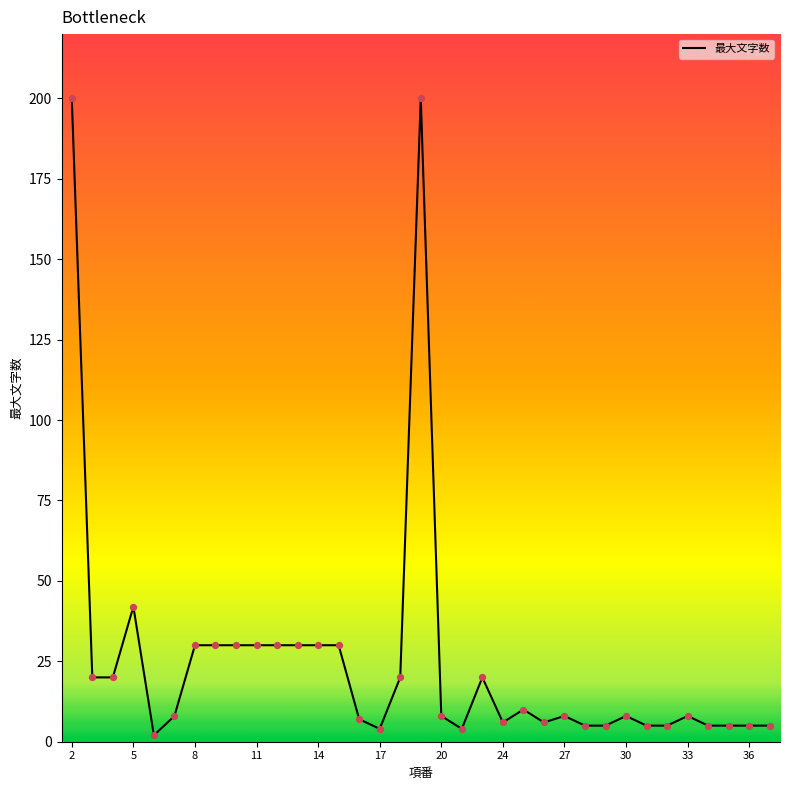

What is the greatest value displayed?

200